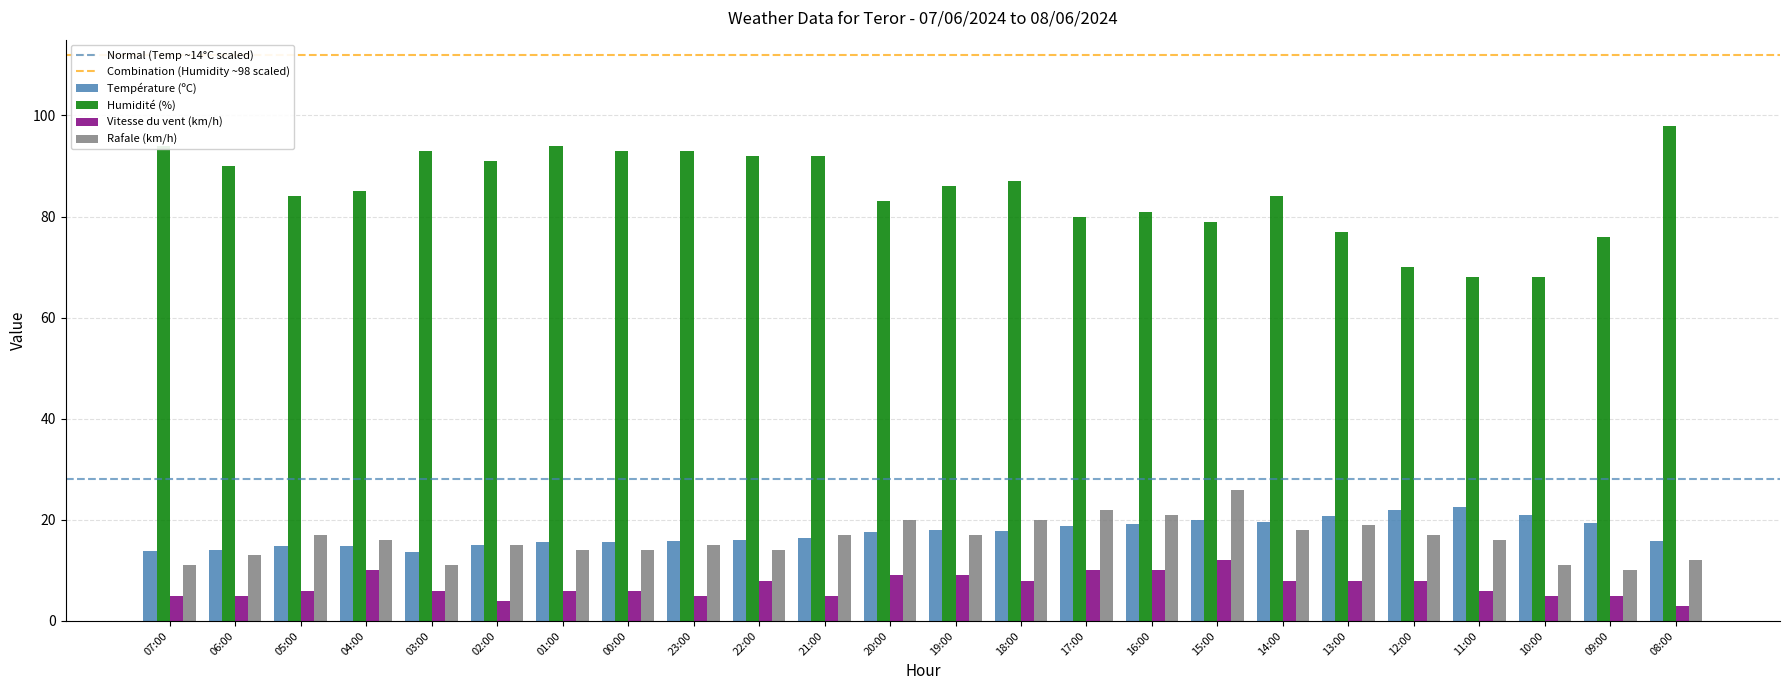

How many values in the Humidité (%) series are below 86?

12